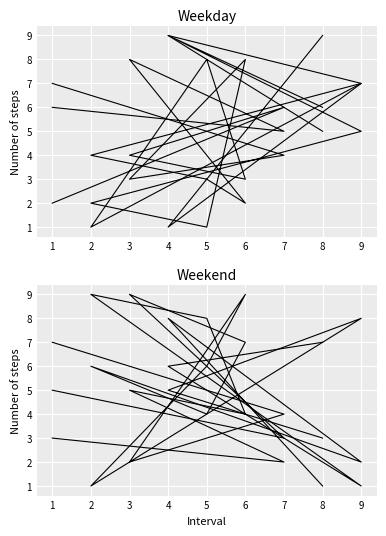

Which has a higher value, 4 or 1?

4